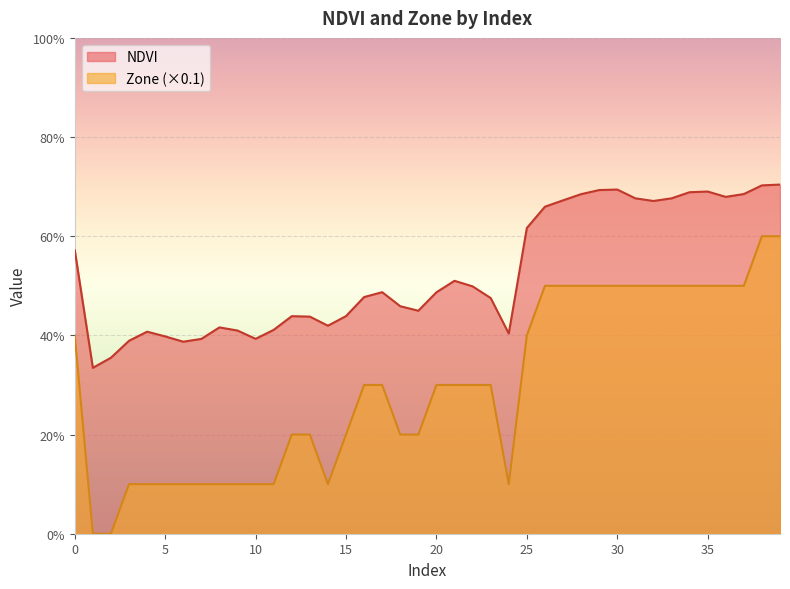

True or false: NDVI and Zone intersect in this chart.

False